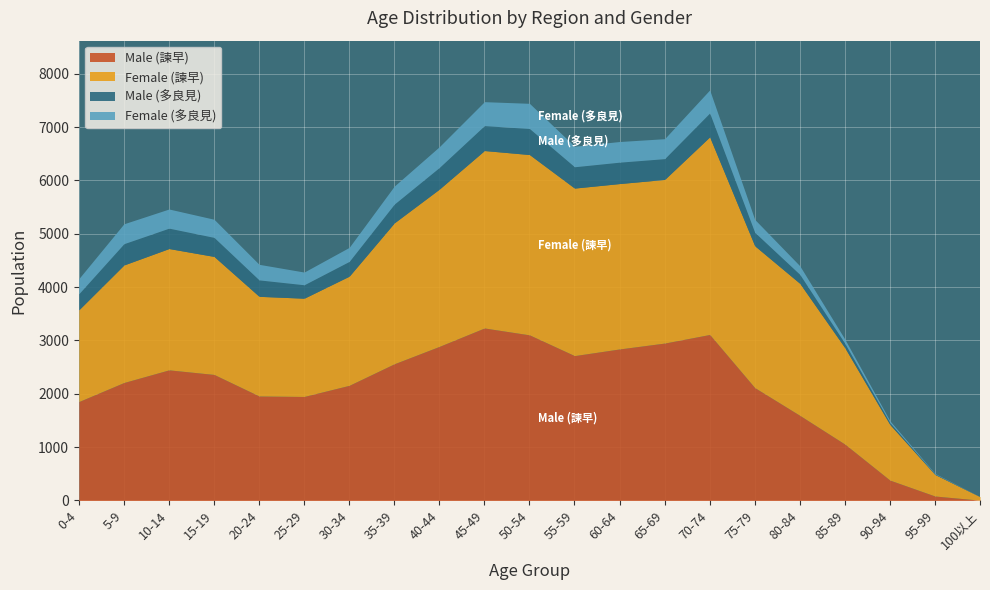

Which category has the lowest value in the Female (諫早) series?

100以上